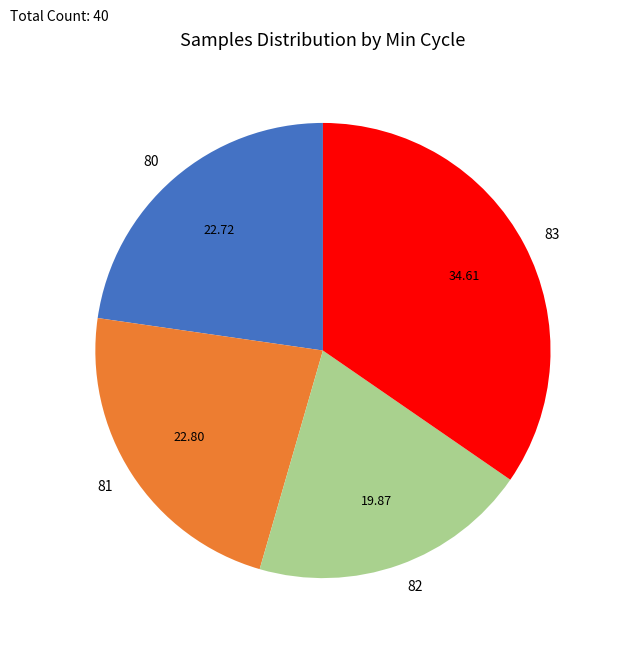

Does 82 represent more than half of the total?

No